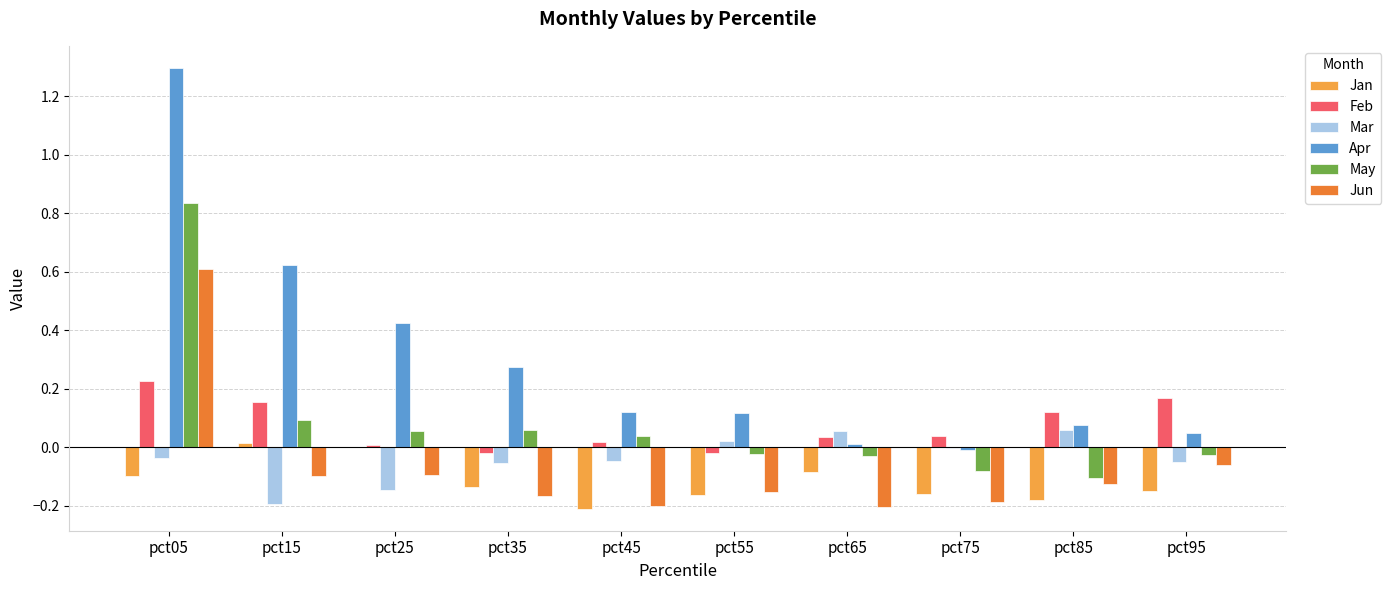

How many distinct data groups are displayed?

6